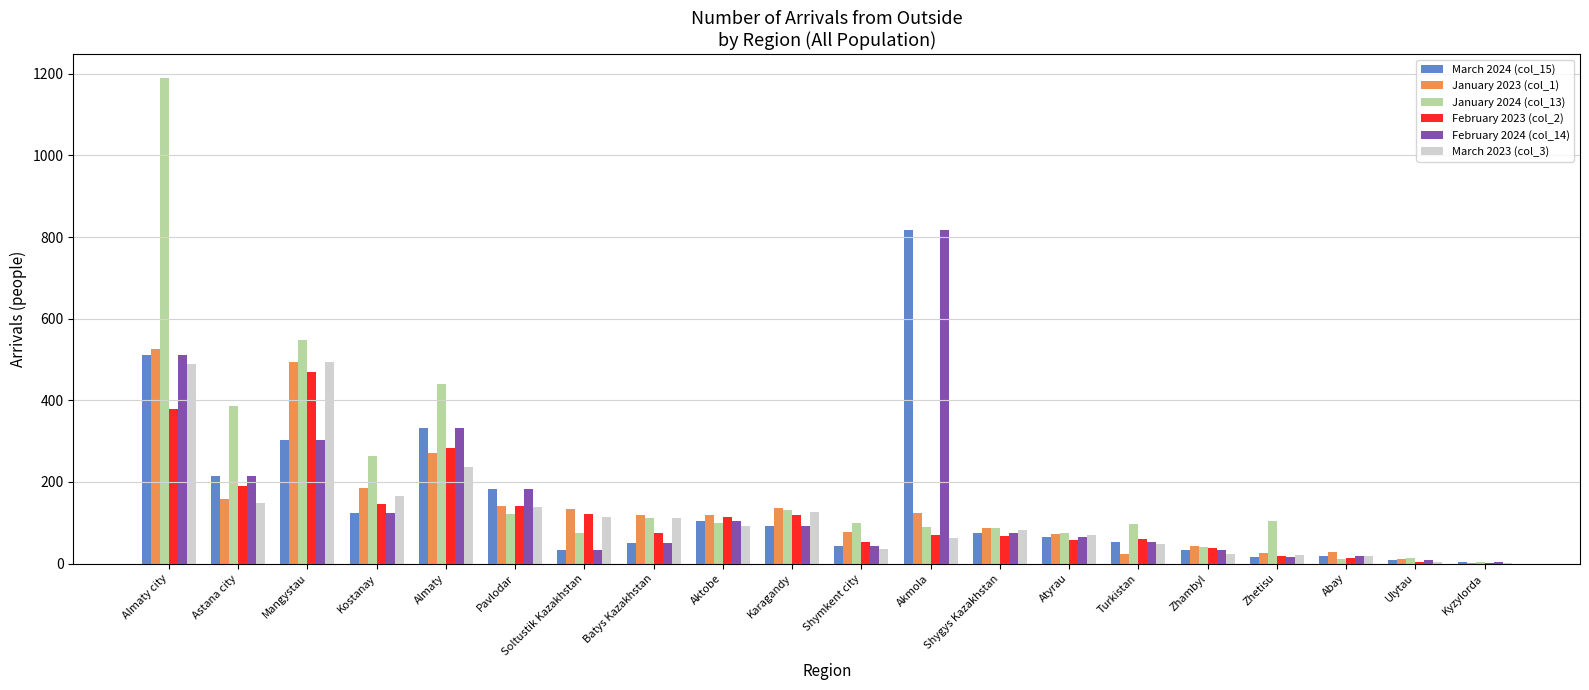

What is the sum of the March 2024 (col_15) values at Batys Kazakhstan and Almaty city?

561